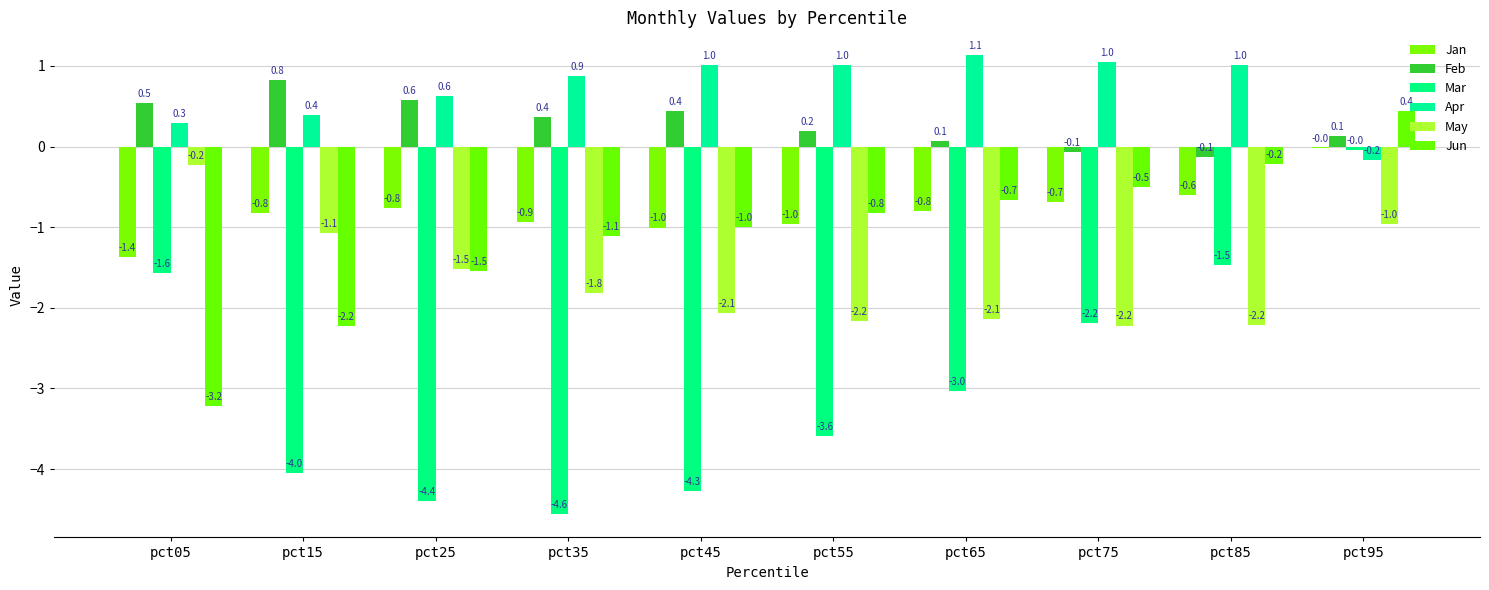

Which label corresponds to the largest value in the chart?

pct65